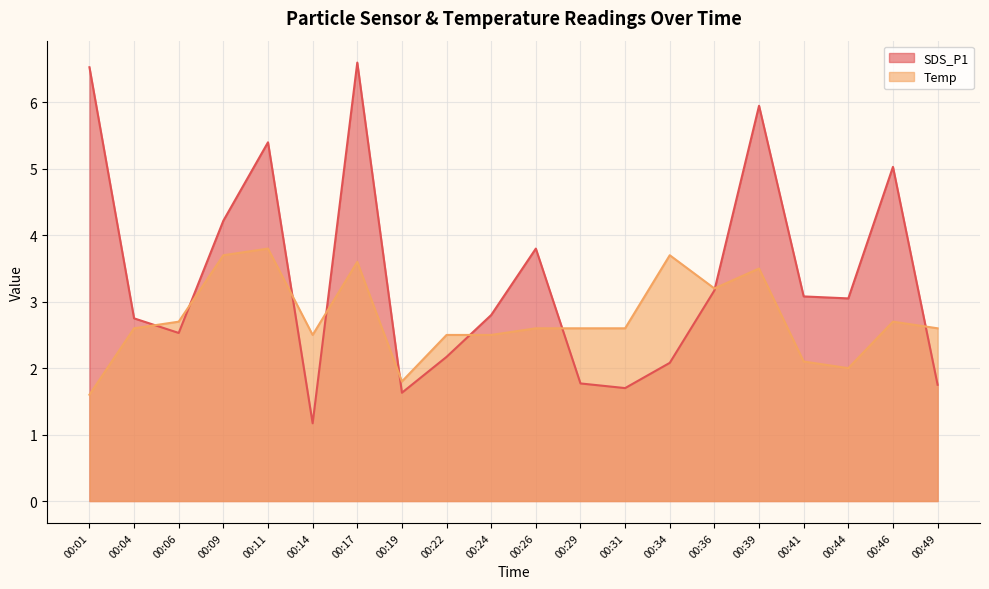

The Temp series shows 1.8 at 00:19. True or false?

True